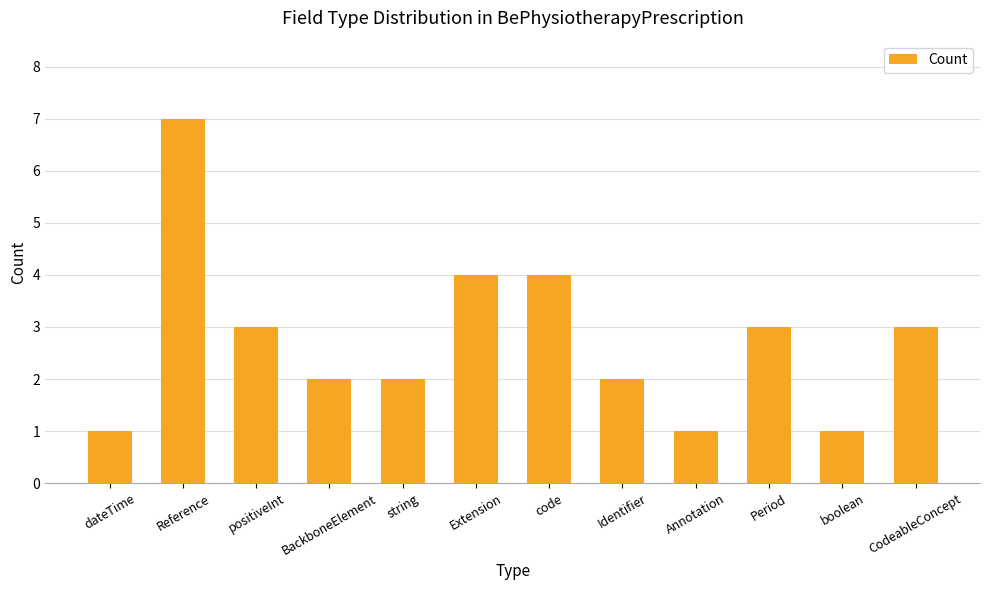

How many values are between 2 and 4?

8